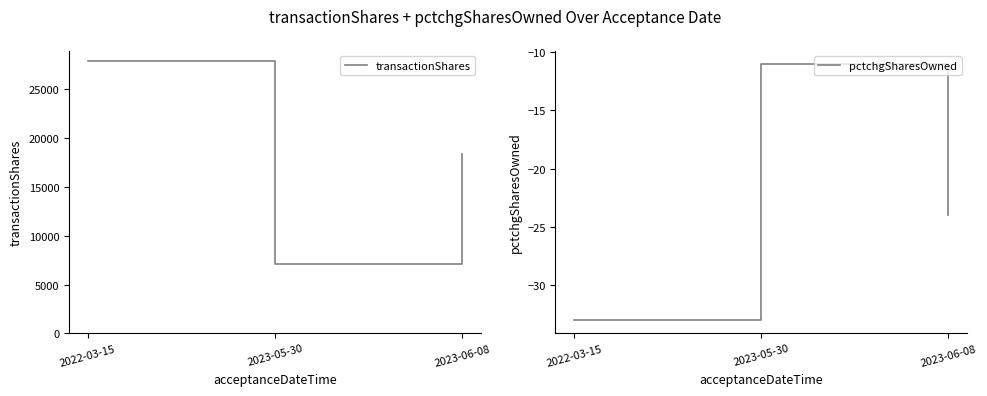

What is the difference between the maximum and minimum values in the transactionShares series?

20823